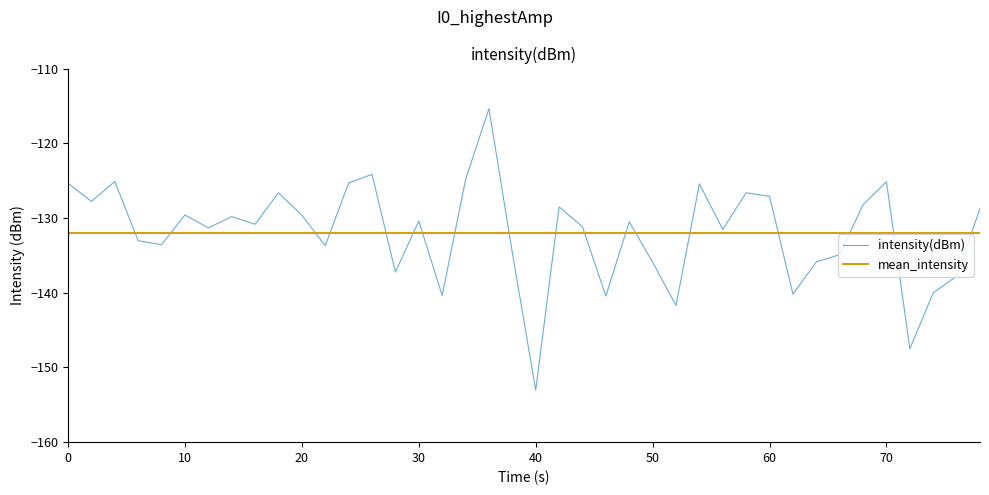

List the series in order of their peak value, highest first.

intensity(dBm), mean_intensity